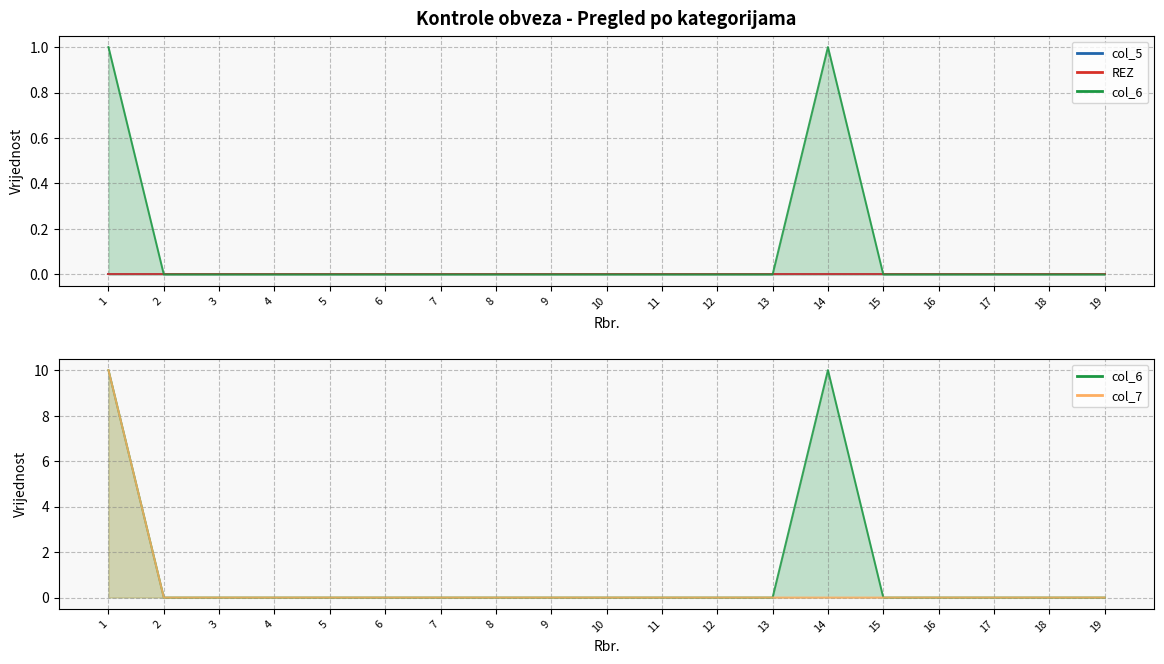

True or false: col_5 (line) and col_7 (line) intersect in this chart.

False